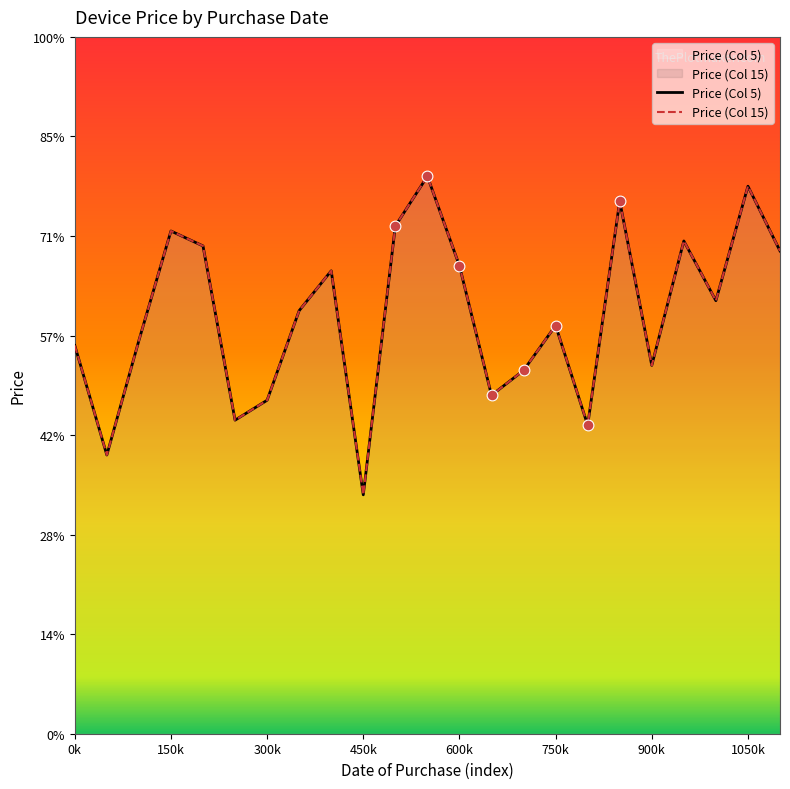

Which series reaches the minimum Y coordinate?

Price (Col 5)